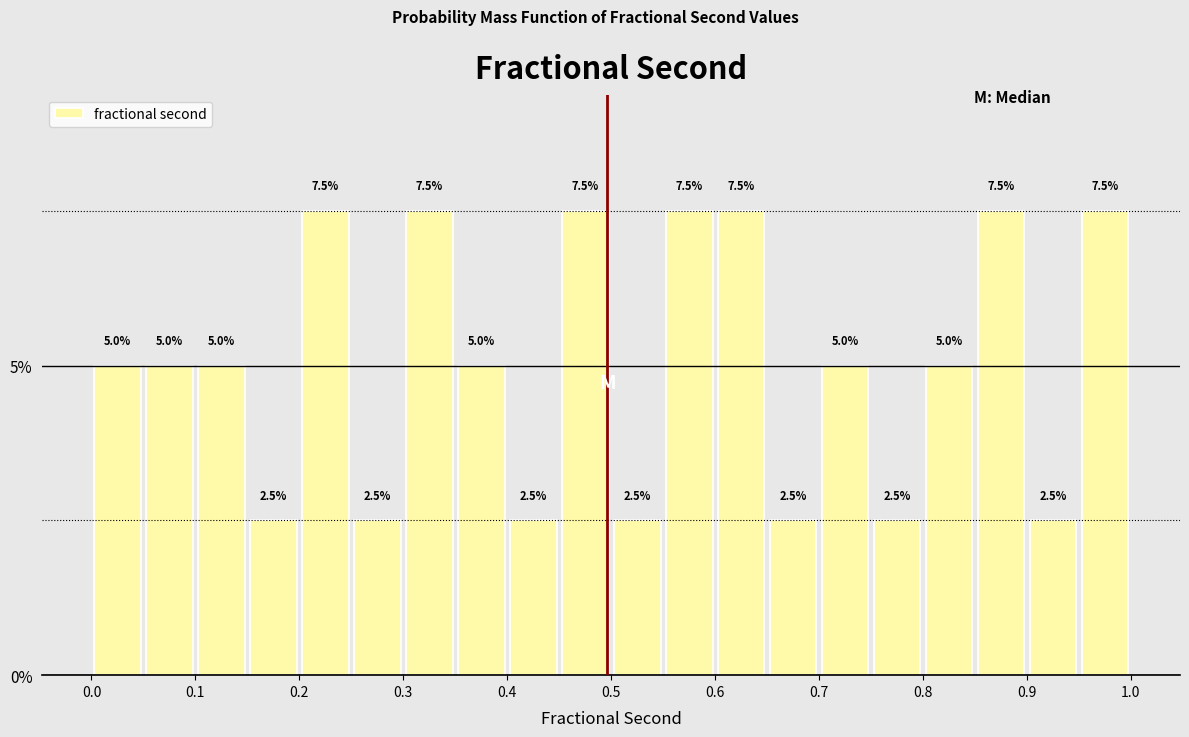

Reading left to right, transcribe this chart: for each bar, give the range it covers on the x-axis and its height.

0.00 to 0.05: 5.0
0.05 to 0.10: 5.0
0.10 to 0.15: 5.0
0.15 to 0.20: 2.5
0.20 to 0.25: 7.5
0.25 to 0.30: 2.5
0.30 to 0.35: 7.5
0.35 to 0.40: 5.0
0.40 to 0.45: 2.5
0.45 to 0.50: 7.5
0.50 to 0.55: 2.5
0.55 to 0.60: 7.5
0.60 to 0.65: 7.5
0.65 to 0.70: 2.5
0.70 to 0.75: 5.0
0.75 to 0.80: 2.5
0.80 to 0.85: 5.0
0.85 to 0.90: 7.5
0.90 to 0.95: 2.5
0.95 to 1.00: 7.5